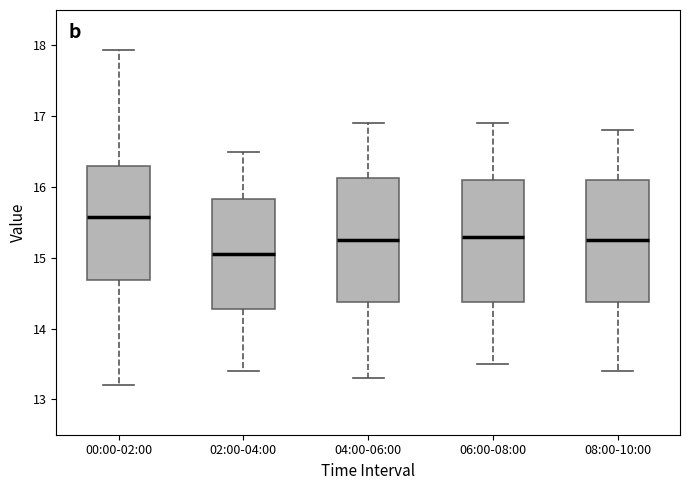

Where does the median line of the box for 00:00-02:00 sit on the y-axis? The values are not printed on the chart, so give them approximately, as read against the axis.

15.6